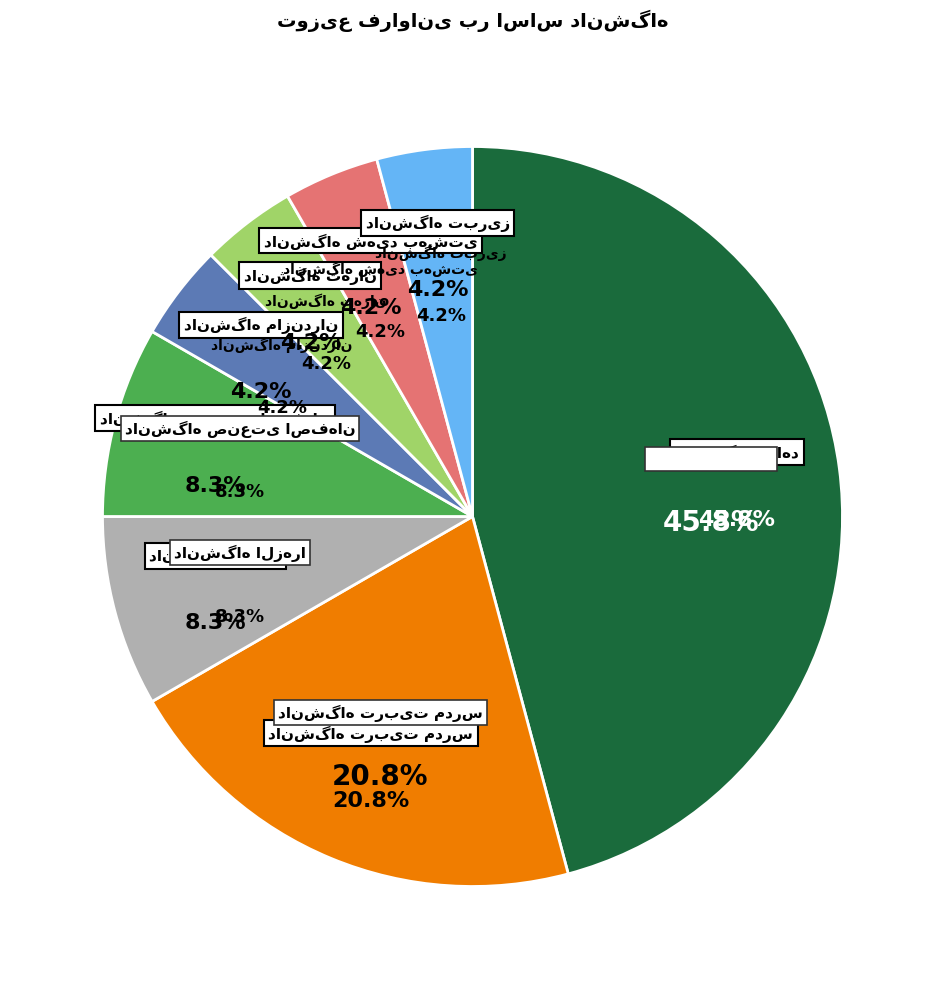

Does دانشگاه شاهد represent more than half of the total?

No